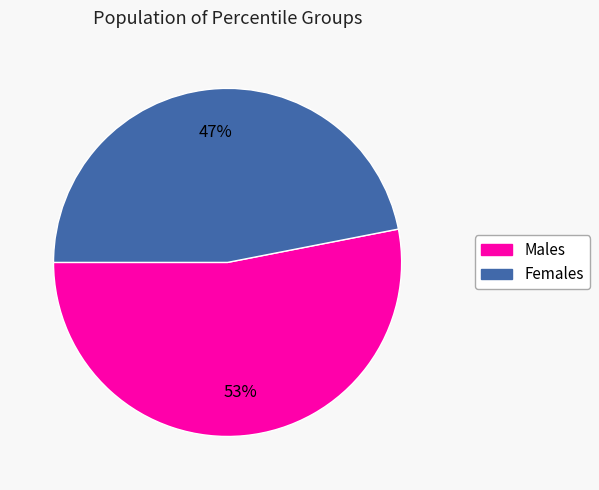

Is there a majority slice in this chart?

Yes